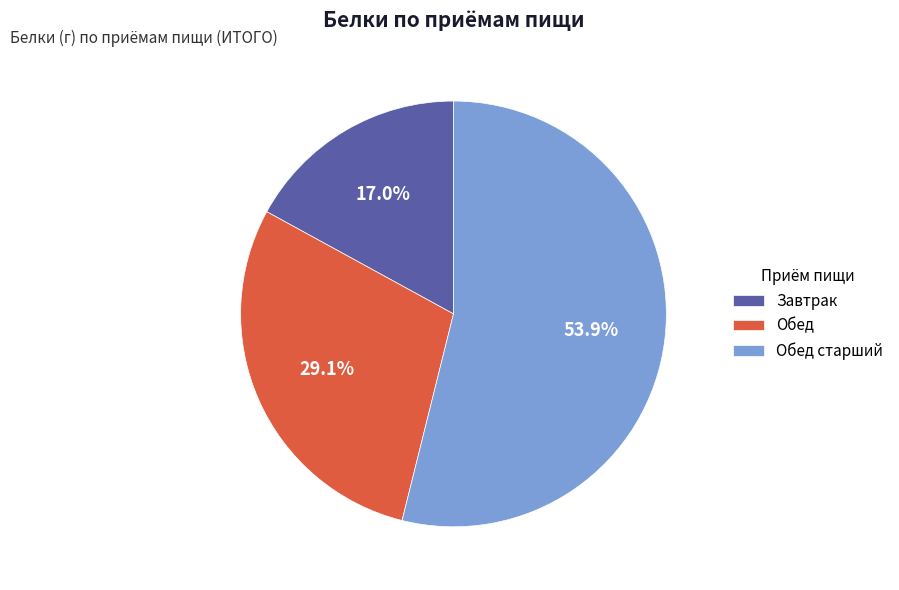

Between Завтрак and Обед старший, which is larger?

Обед старший